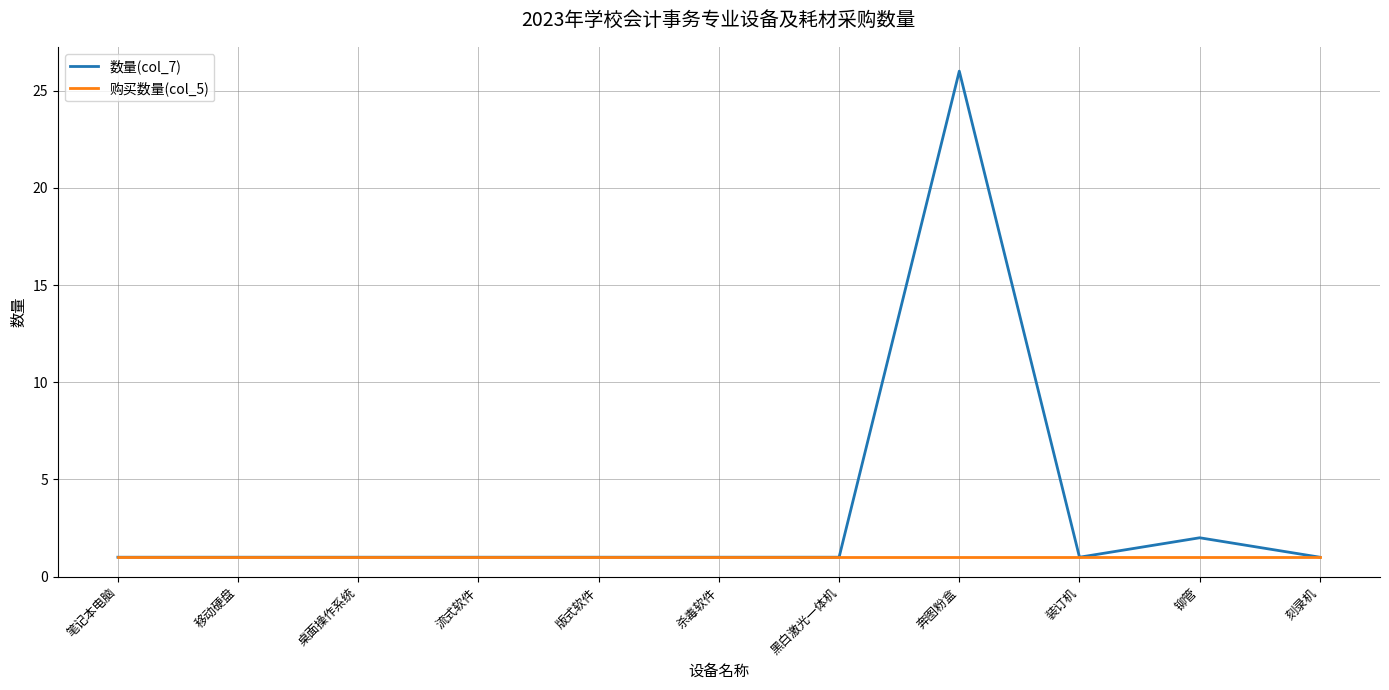

Which series has the largest range (max minus min)?

数量(col_7)